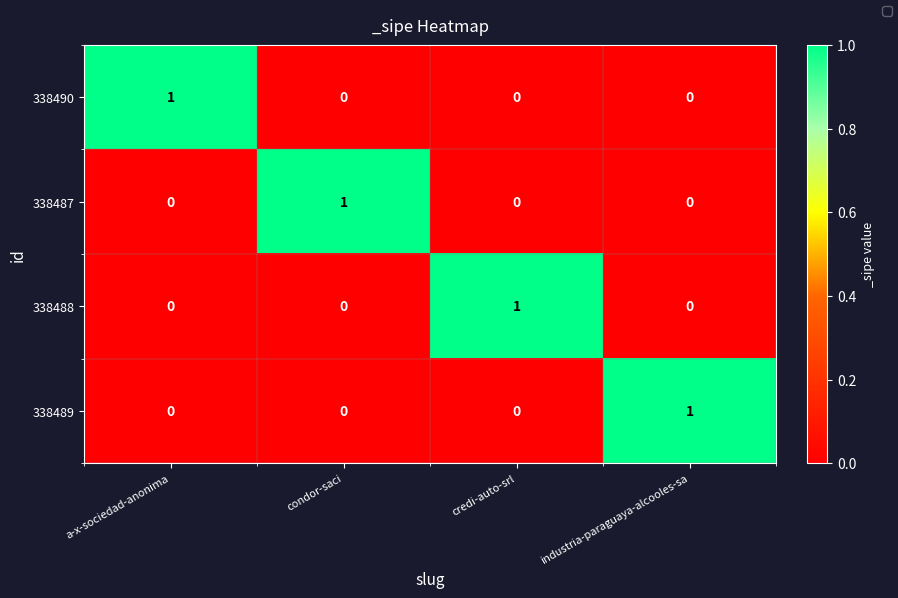

The value of 338488 at credi-auto-srl is 1. True or false?

True